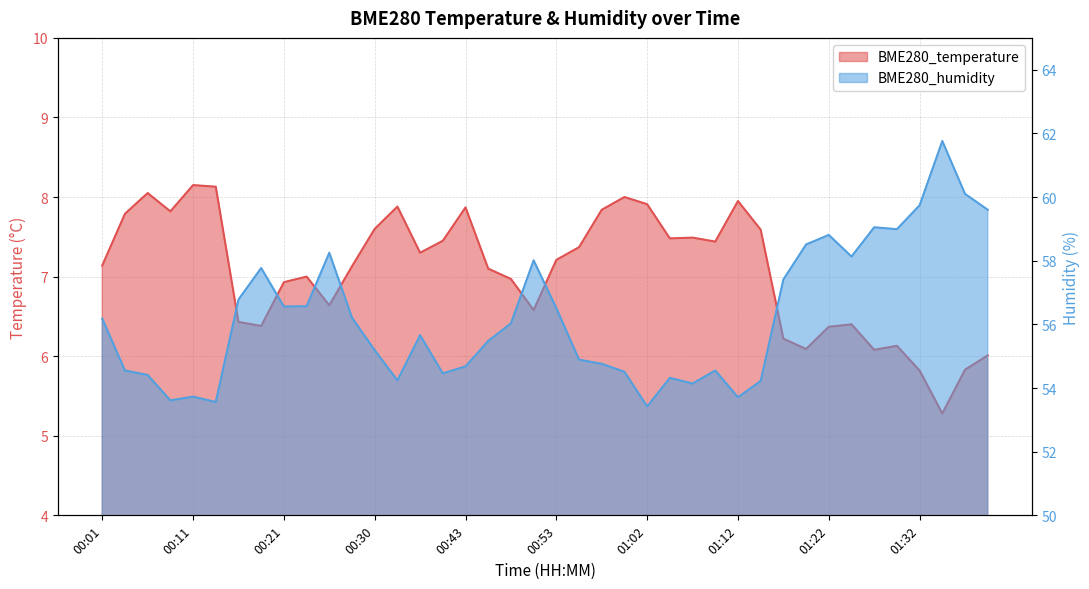

What is the label of the 10th point from the right?

01:17